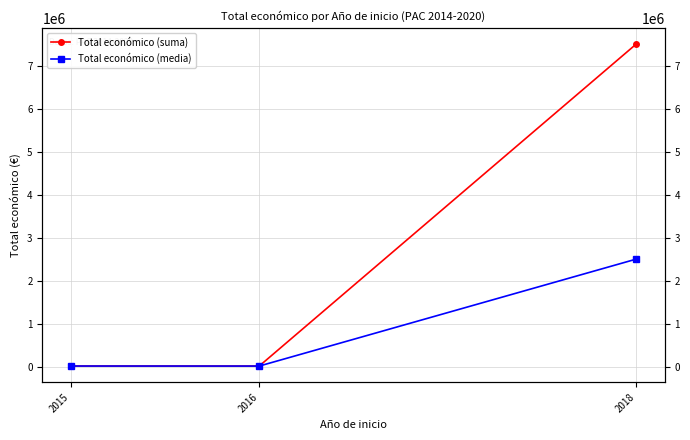

What is the difference between the maximum and minimum values in the Total económico (suma) series?

7497175.0